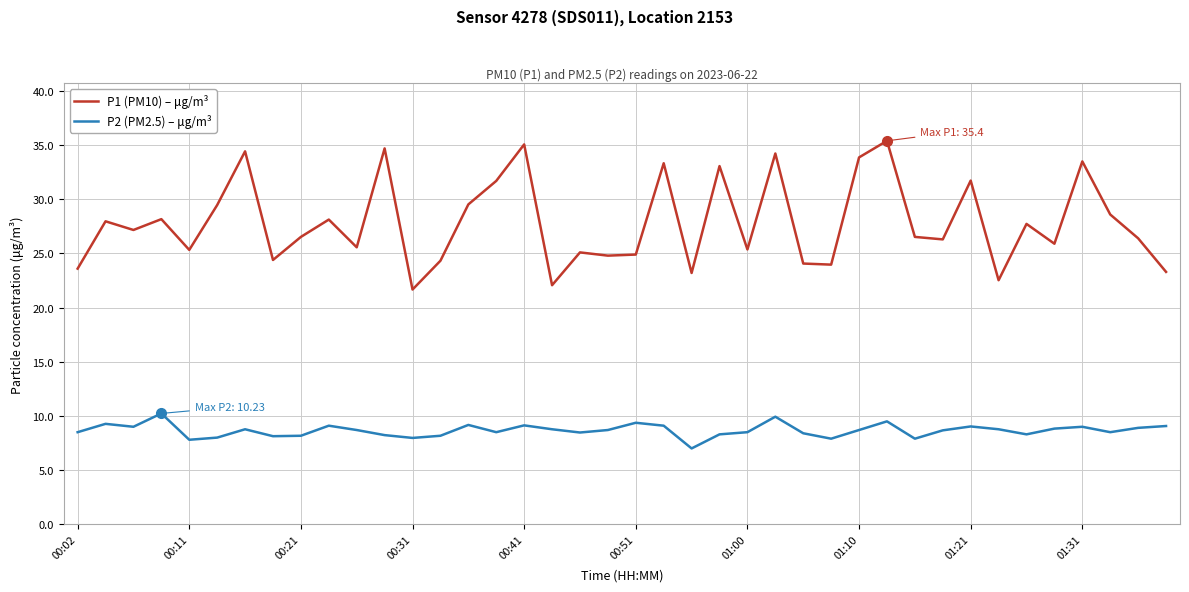

What is the difference between the maximum and second lowest values in the P2 (PM2.5) – μg/m³ series?

2.4